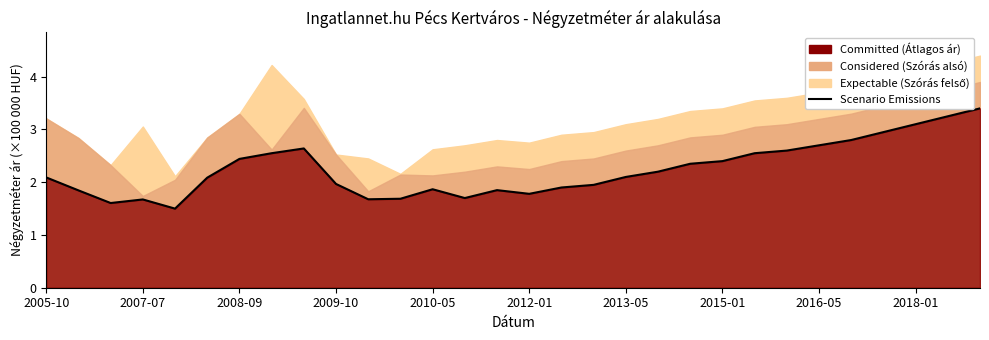

Which has a higher value, 2007-07 or 17?

17